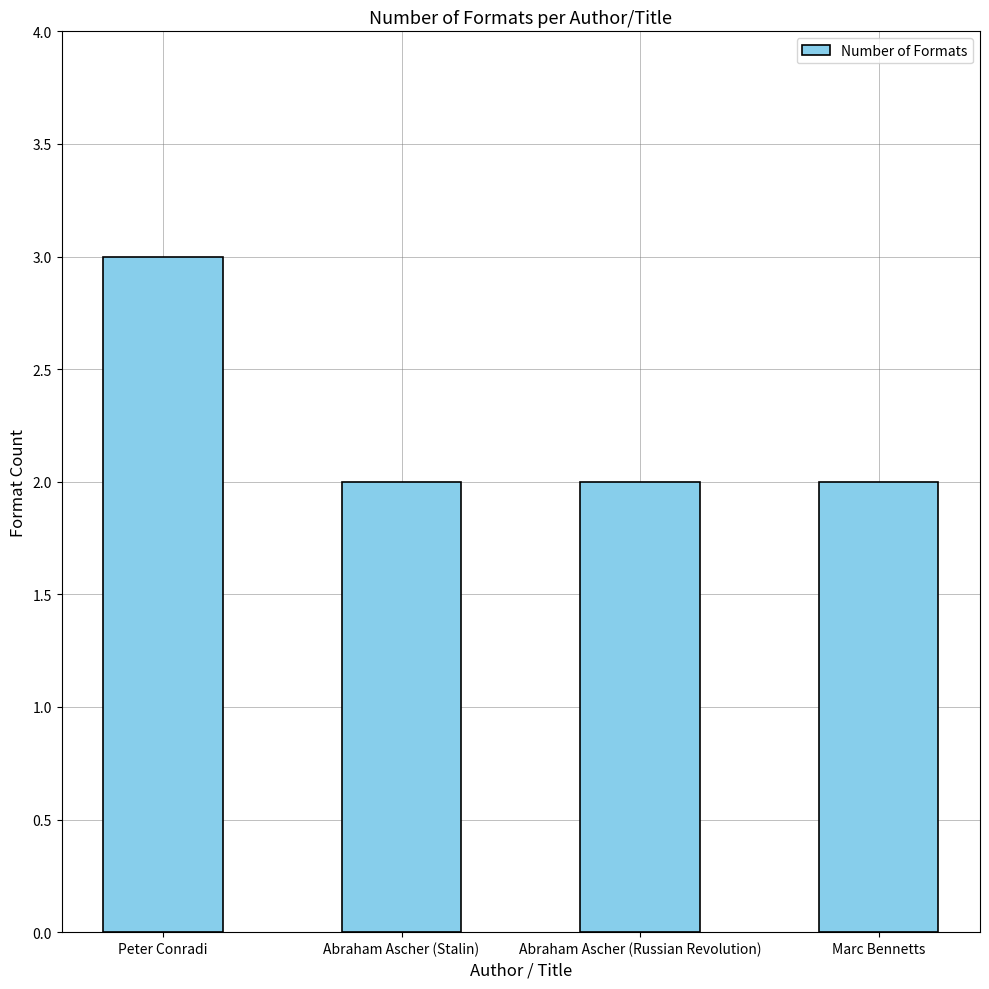

What position from the right is Marc Bennetts?

1